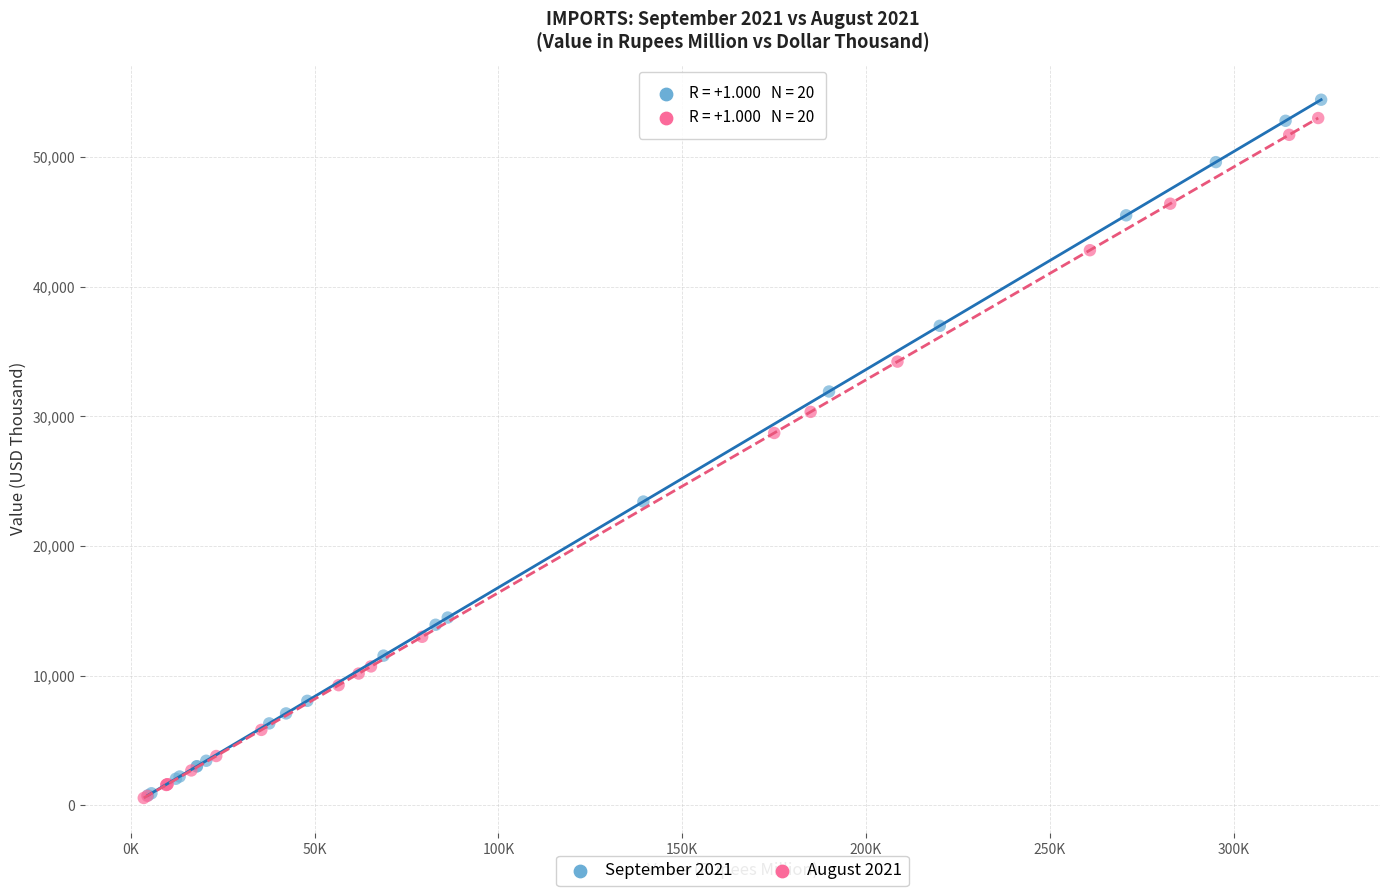

Which series contains the highest Y value?

September 2021